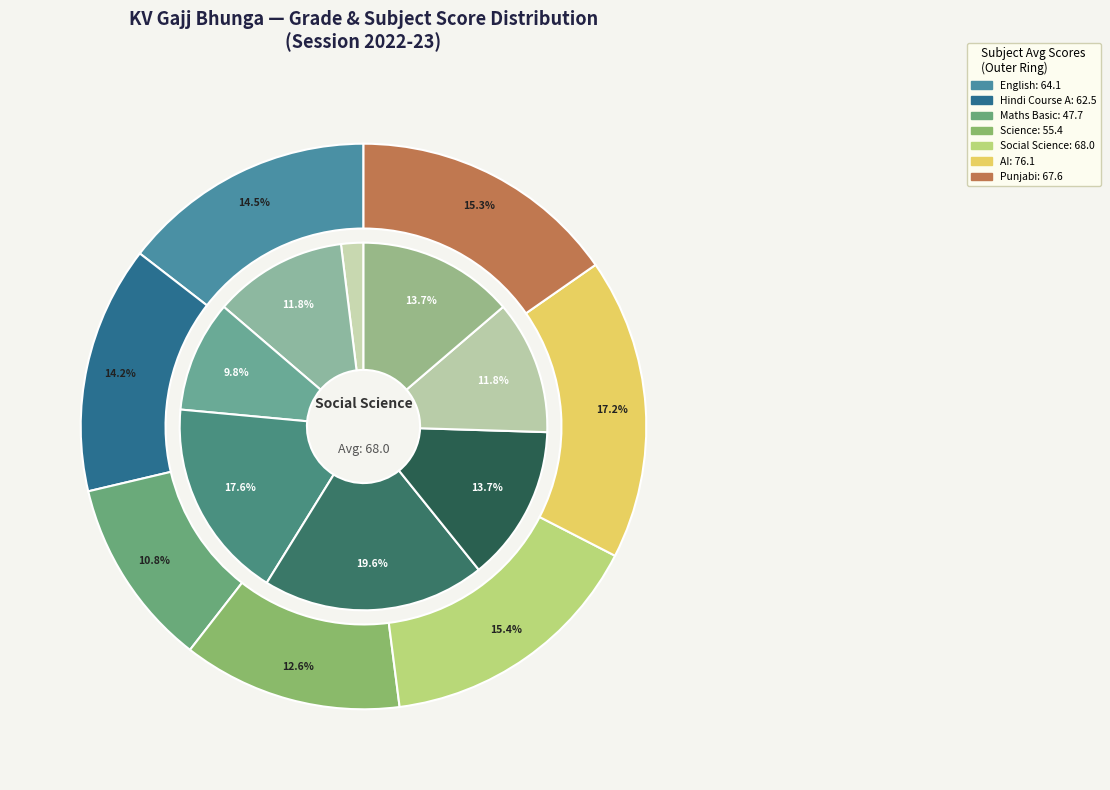

Is the sum of Social Science Grade 3 and Social Science Grade 1 greater than half?

No